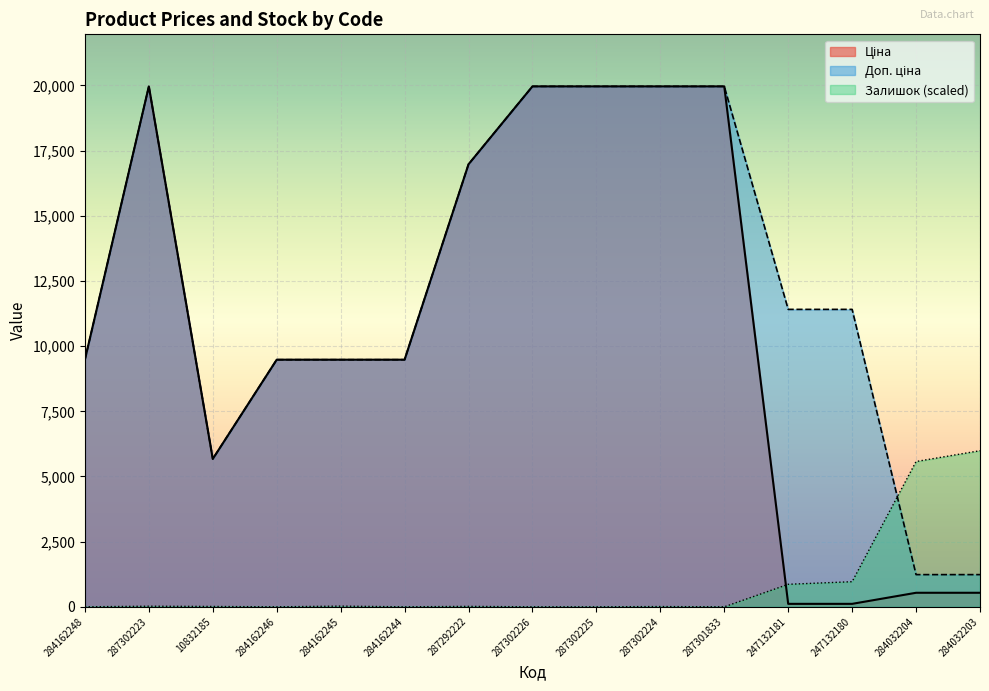

Between 284032203 and 287302225, which is larger?

287302225